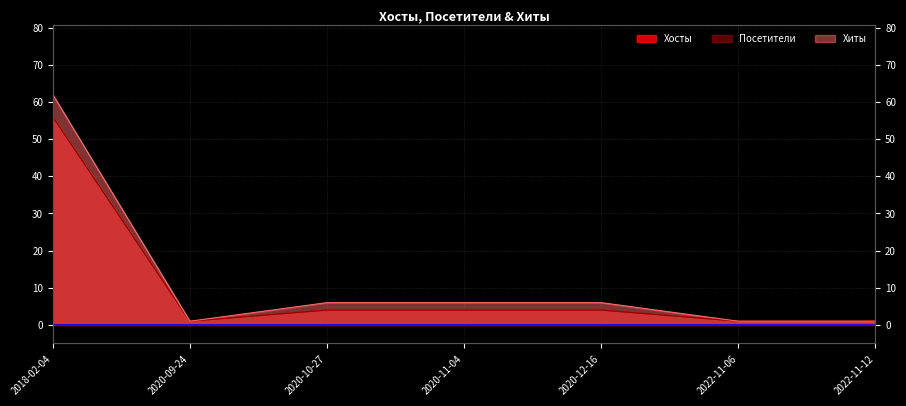

Is the value of Хосты at 2020-10-27 greater than the value of Посетители at 2020-10-27?

No